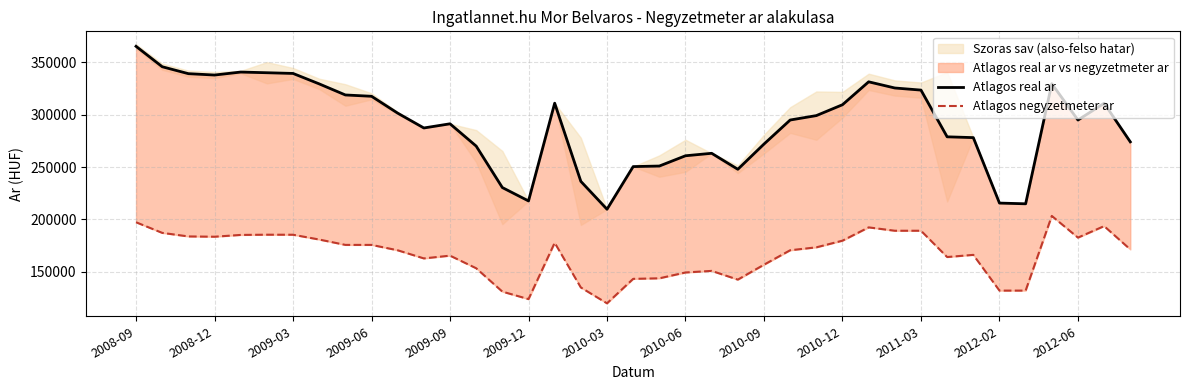

Which series has the largest range (max minus min)?

Atlagos real ar